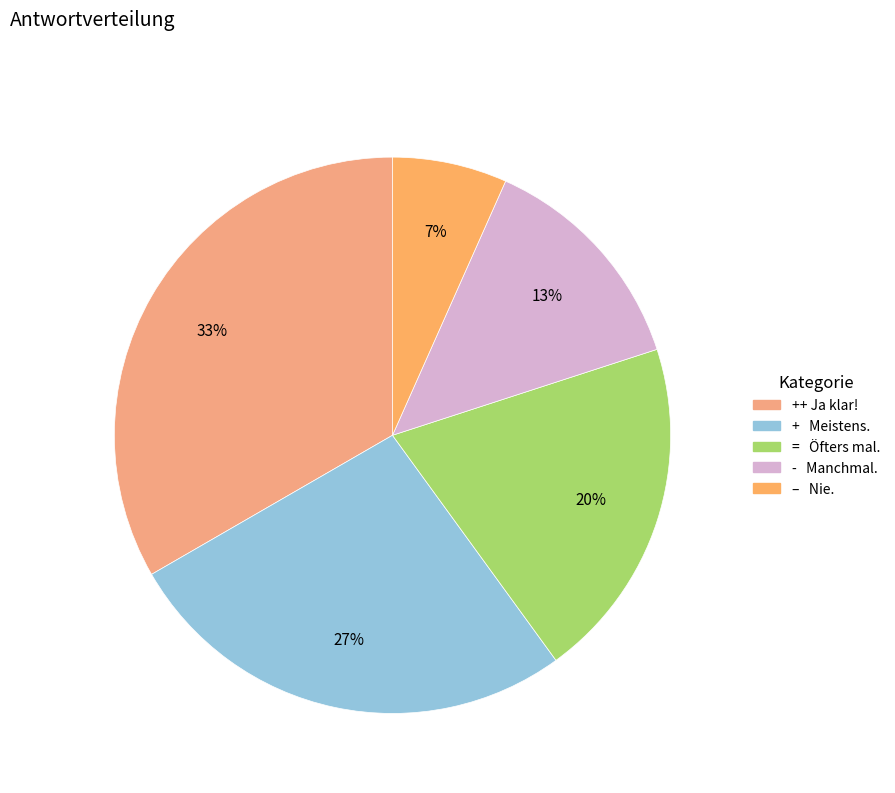

Count the number of slices in the pie.

5